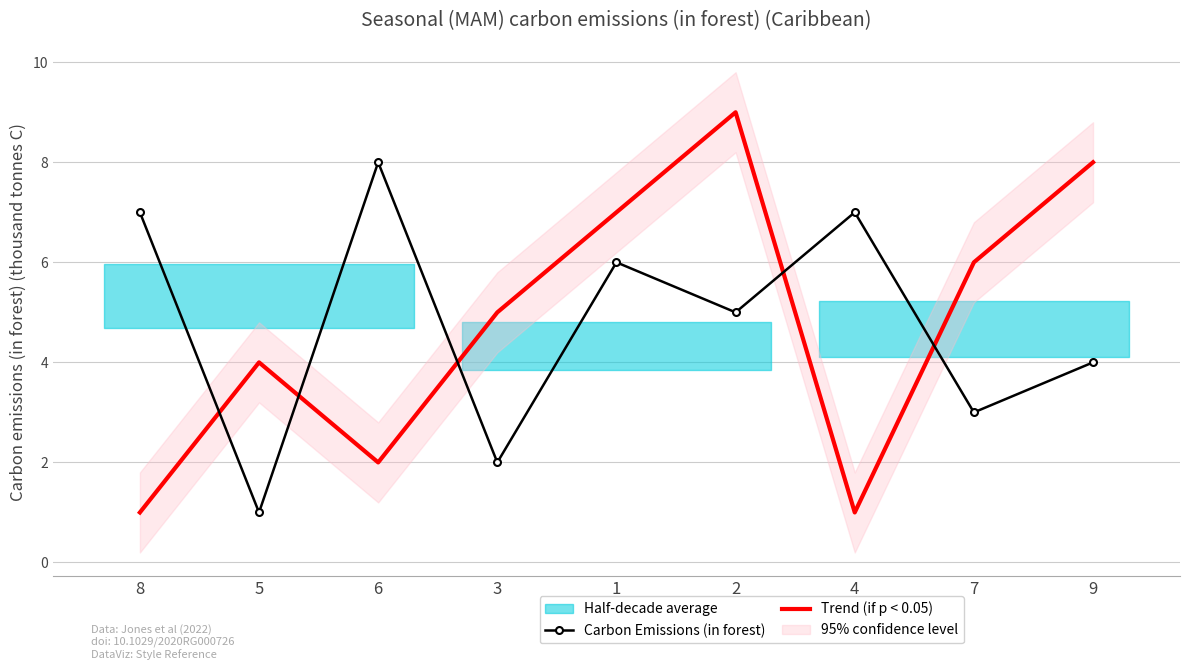

Where is Carbon Emissions (in forest) nearest to the value 4?

9